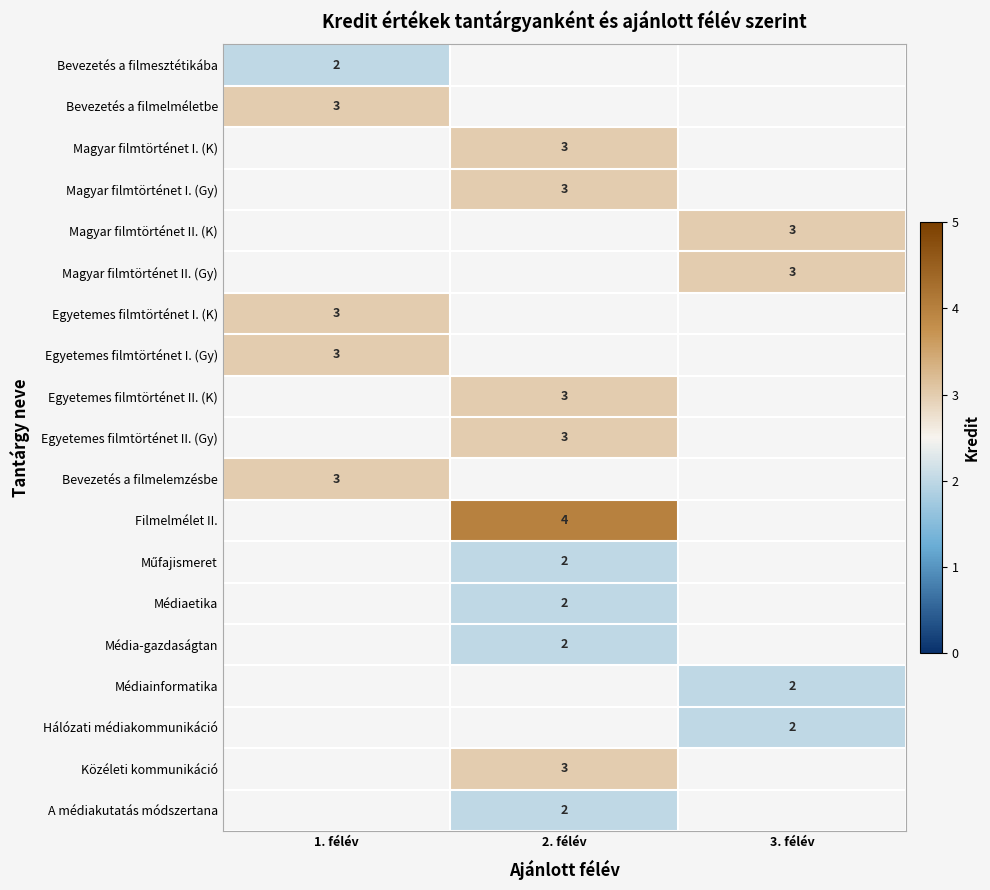

What is the smallest value displayed?

2.0